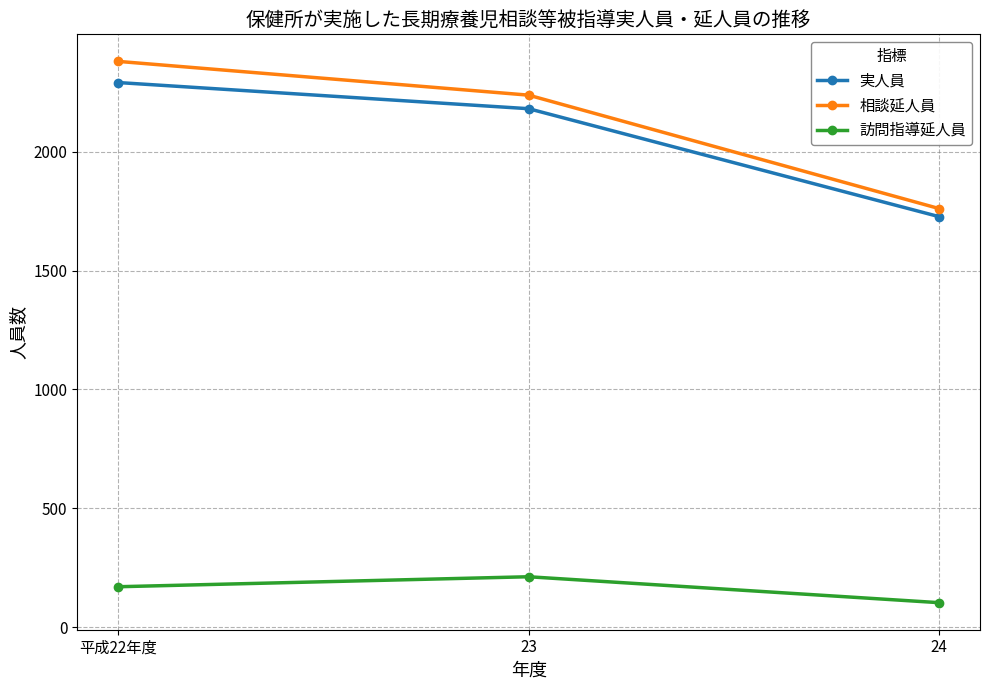

How many data points does each series have?

3